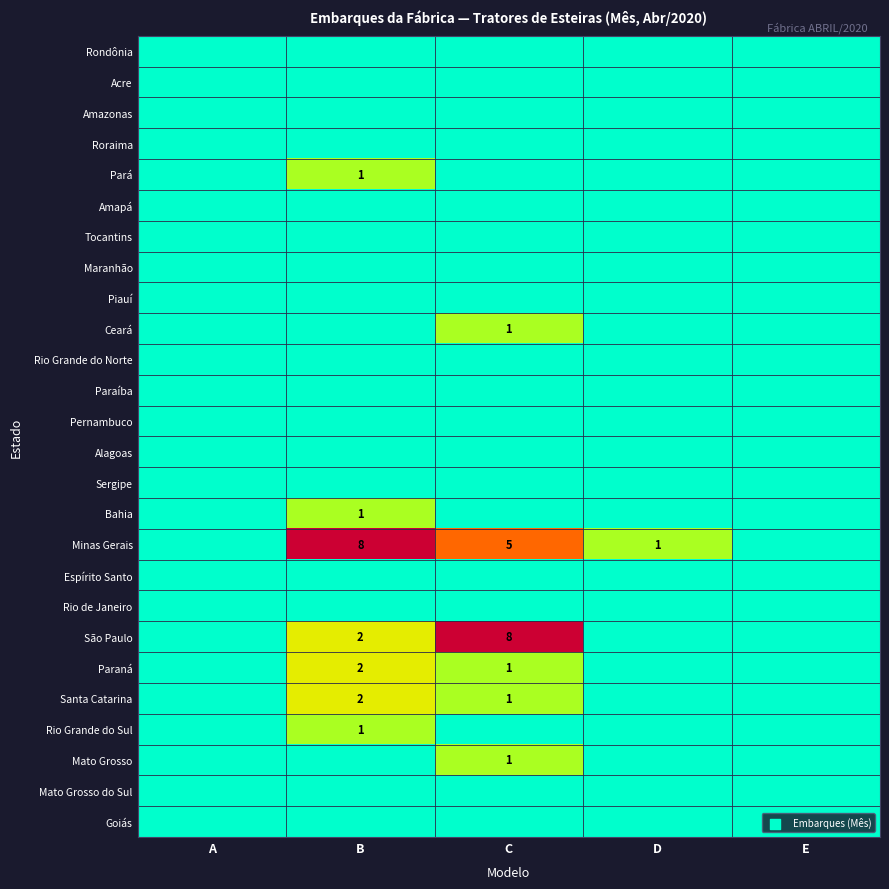

Which has a higher value, A or D?

A